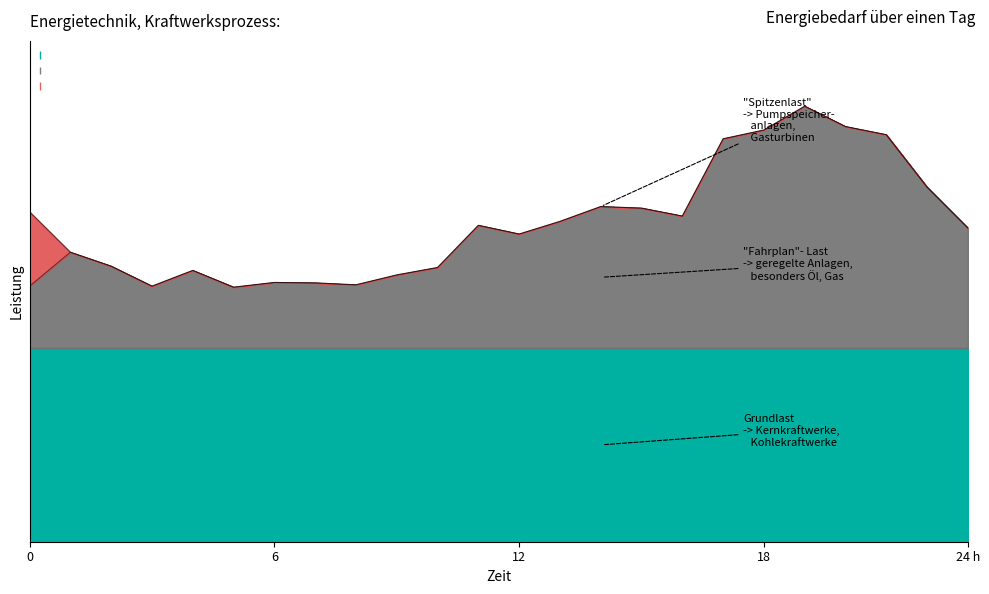

True or false: Spitzenlast and Fahrplan-Last cross at least once.

False